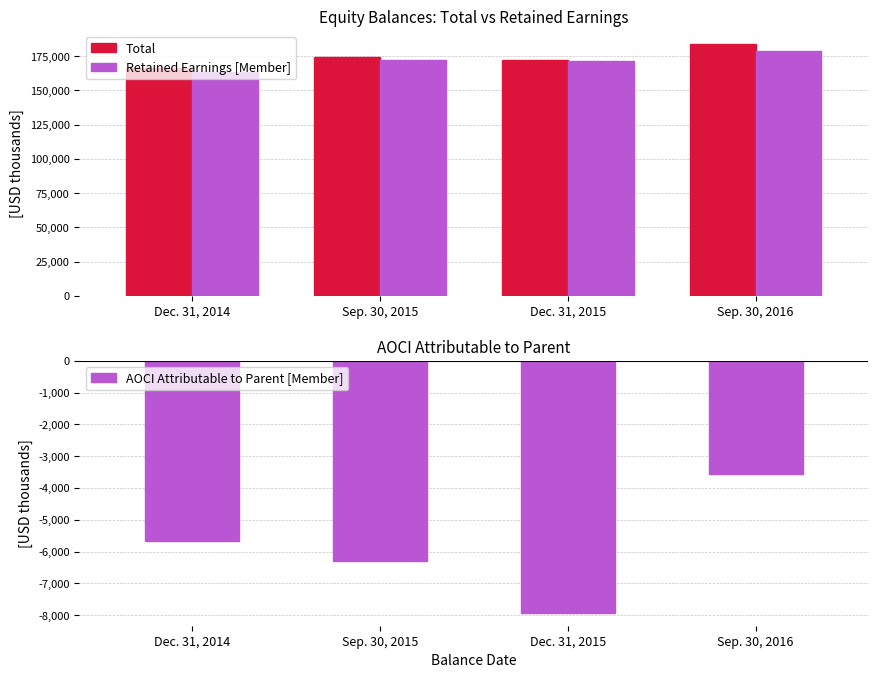

Is it true that Total equals 296184 at Sep. 30, 2016?

False